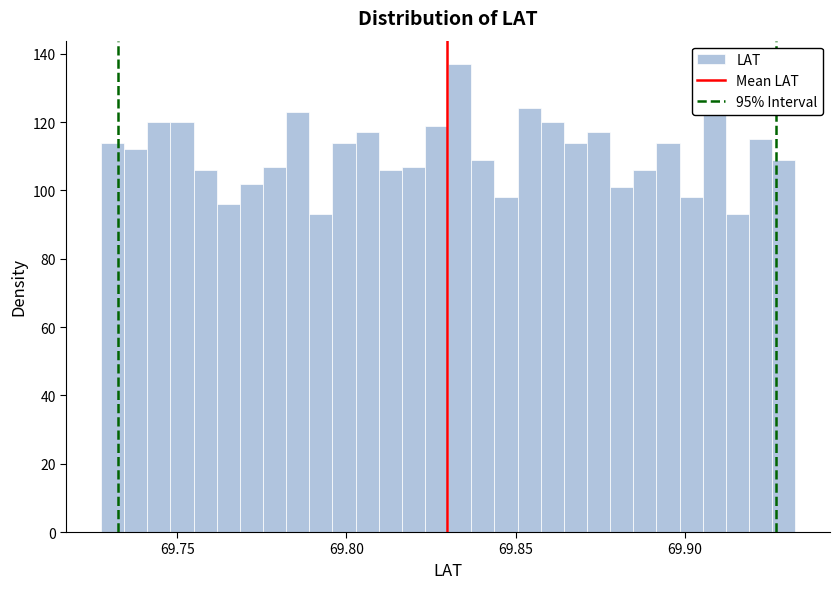

Around what value on the x-axis is the tallest bar? Give the approximate position of its centre, as read against the axis.

69.835